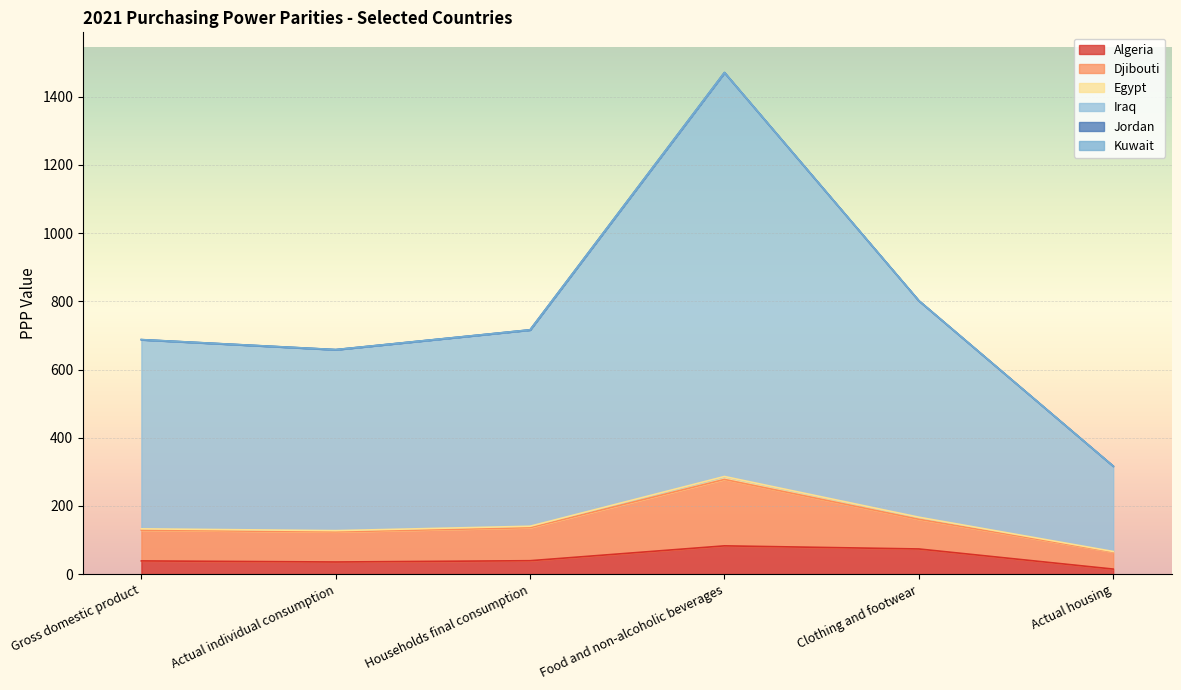

At which label does Algeria first exceed 39?

Households final consumption